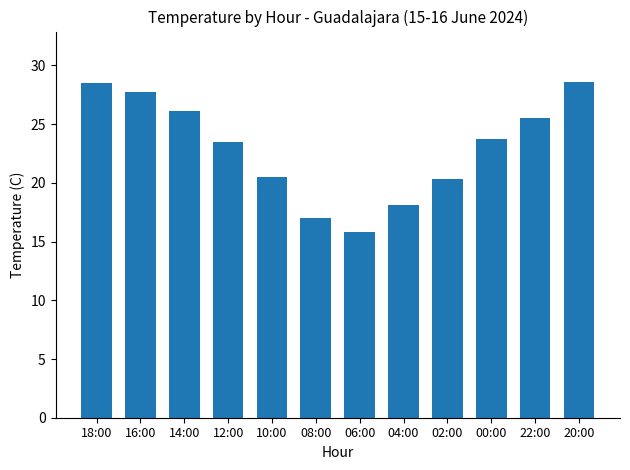

Where does the data first go above 23?

18:00